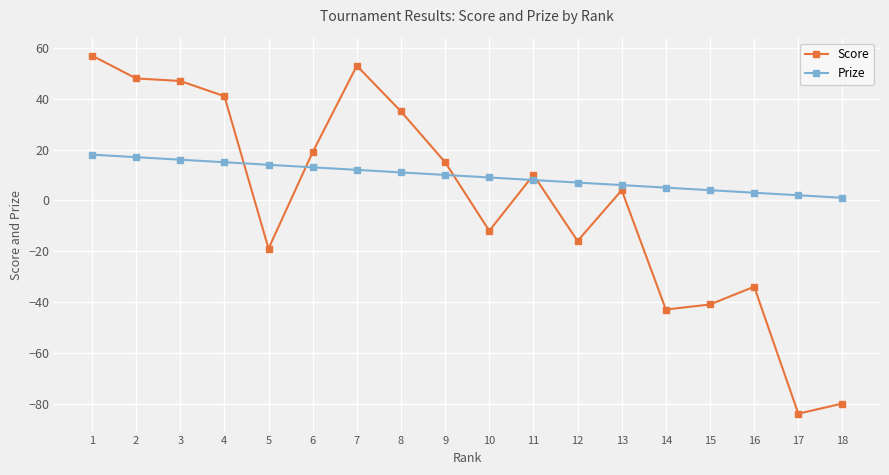

What is the maximum value for Score?

57